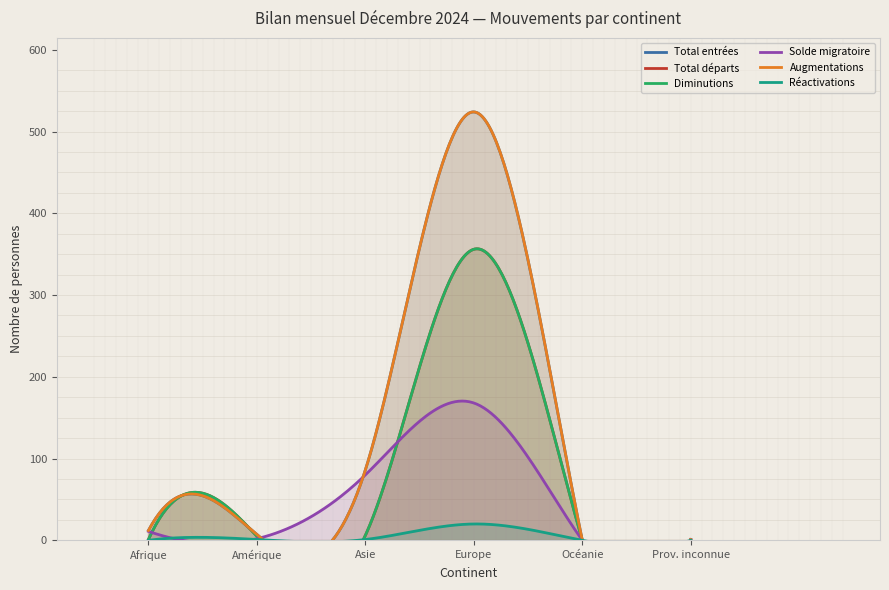

True or false: Augmentations and Total entrées intersect in this chart.

False